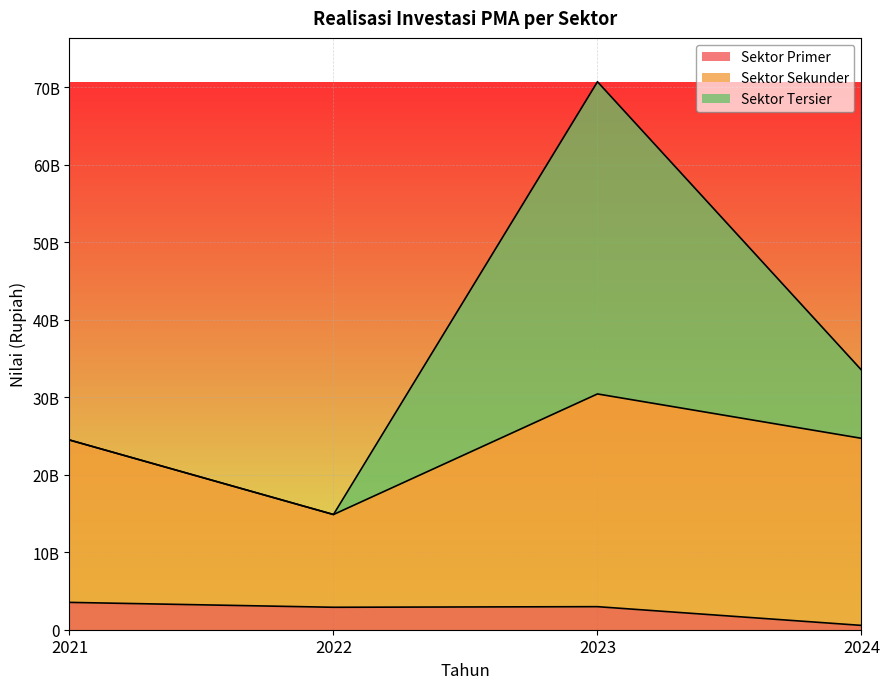

What is the value of the Sektor Tersier point at the 2nd from the left?

14870304750